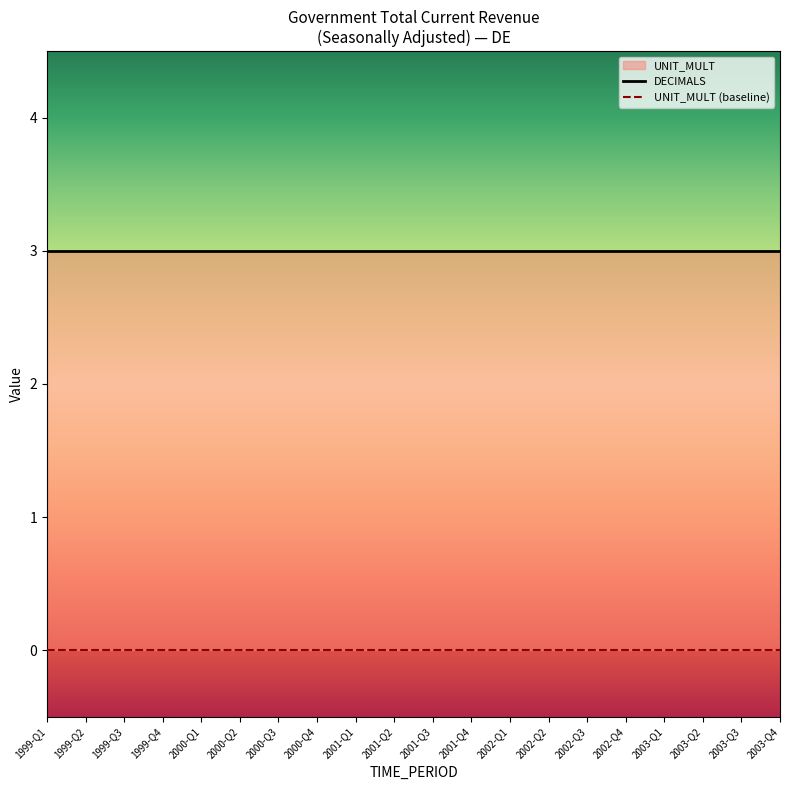

At how many categories does at least one series exceed 0?

20